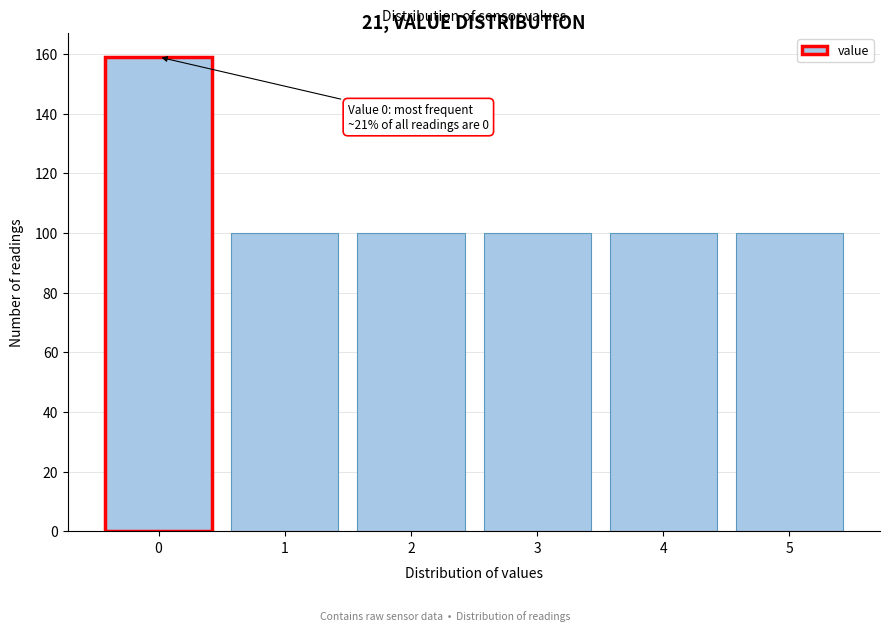

Reading left to right, what are all the values shown in this chart?

0=159	1=100	2=100	3=100	4=100	5=100